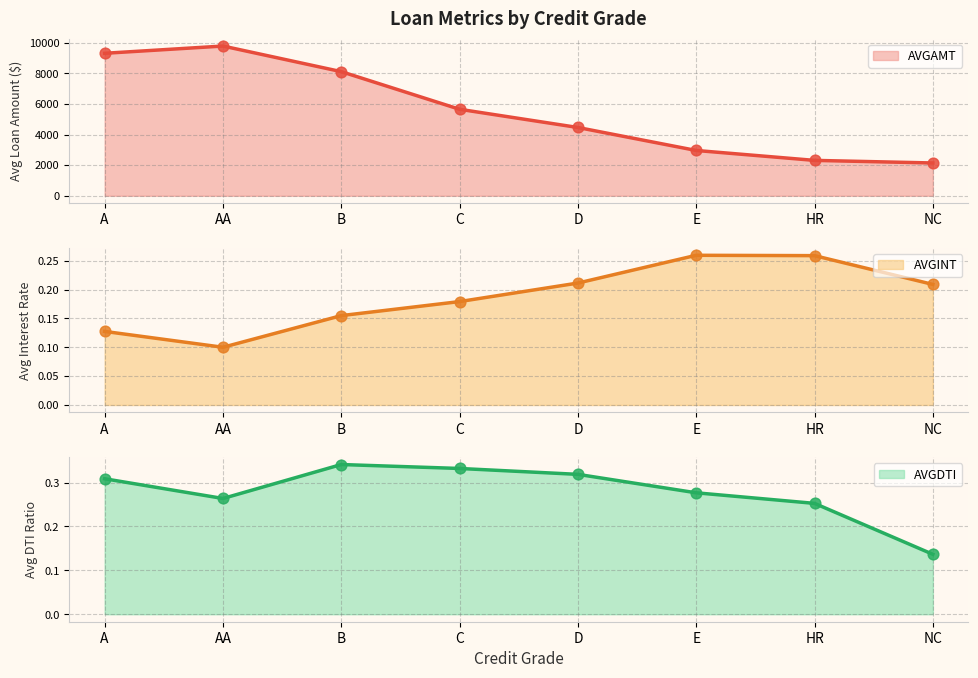

Which series has the largest total across all categories?

AVGAMT